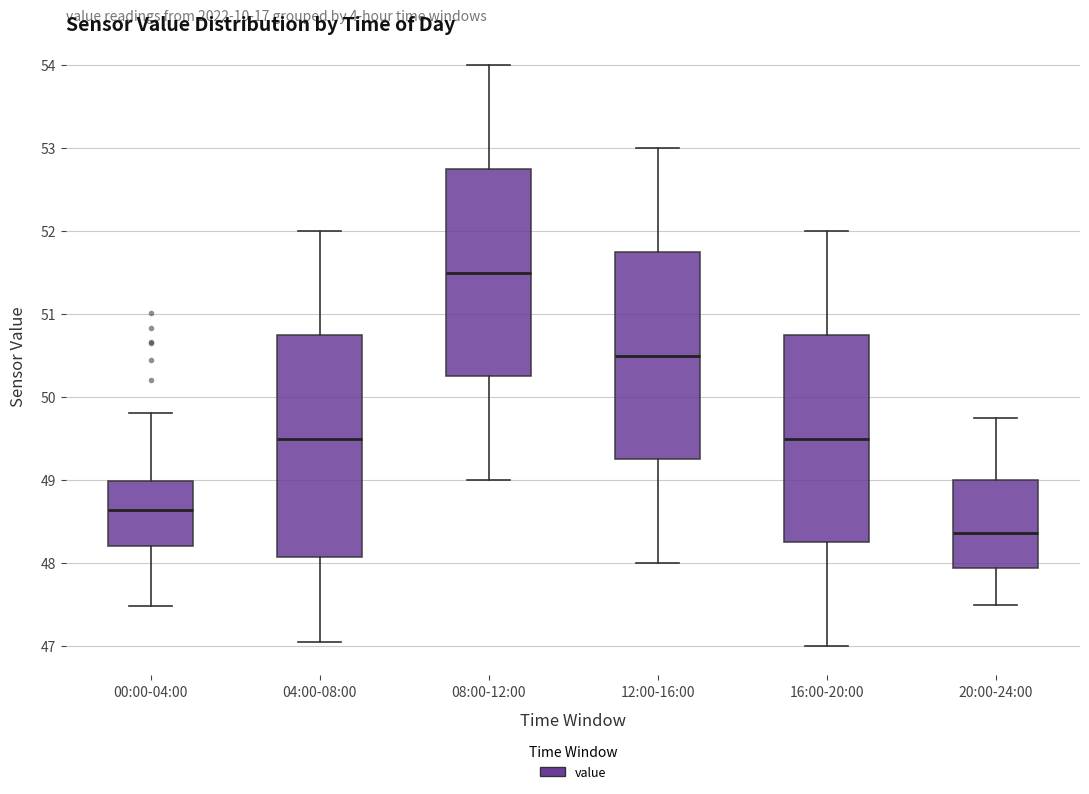

Reading left to right, read every box against the y-axis: the position of its median line, the range the box covers, and the ends of its whiskers. The values are not printed on the chart, so give them approximately, as read against the axis.

00:00-04:00: median 48.6, box 48.2 to 49.0, whiskers 47.5 to 49.8
04:00-08:00: median 49.5, box 48.1 to 50.8, whiskers 47.1 to 52.0
08:00-12:00: median 51.5, box 50.3 to 52.8, whiskers 49.0 to 54.0
12:00-16:00: median 50.5, box 49.3 to 51.8, whiskers 48.0 to 53.0
16:00-20:00: median 49.5, box 48.3 to 50.8, whiskers 47.0 to 52.0
20:00-24:00: median 48.4, box 47.9 to 49.0, whiskers 47.5 to 49.8